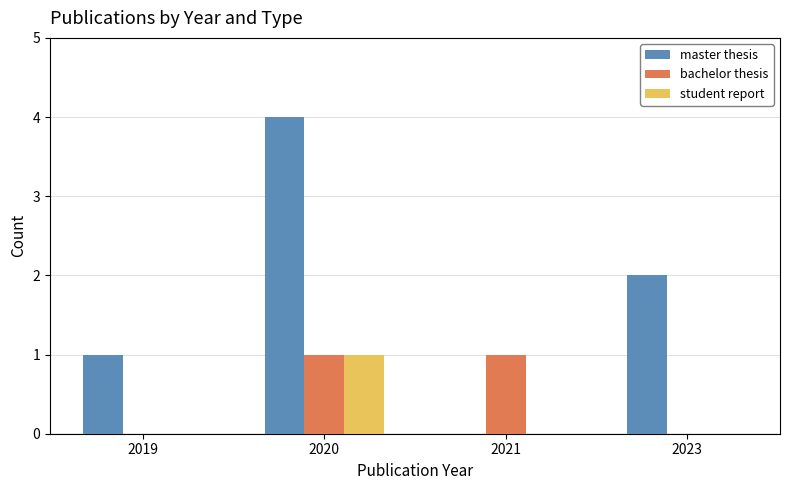

The value of student report at 2019 is 0. True or false?

True